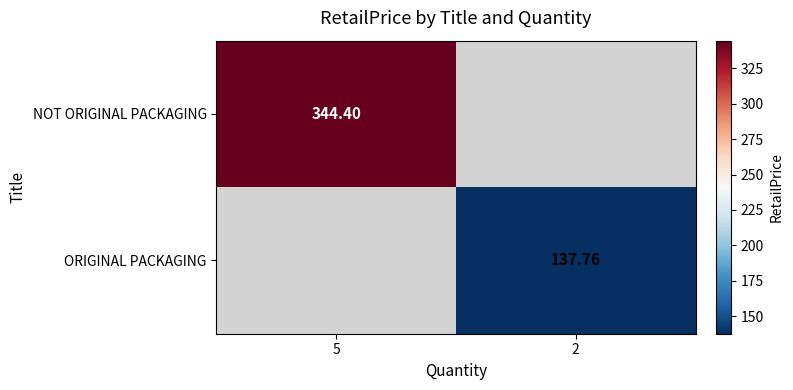

At which label does ORIGINAL PACKAGING reach its minimum?

5